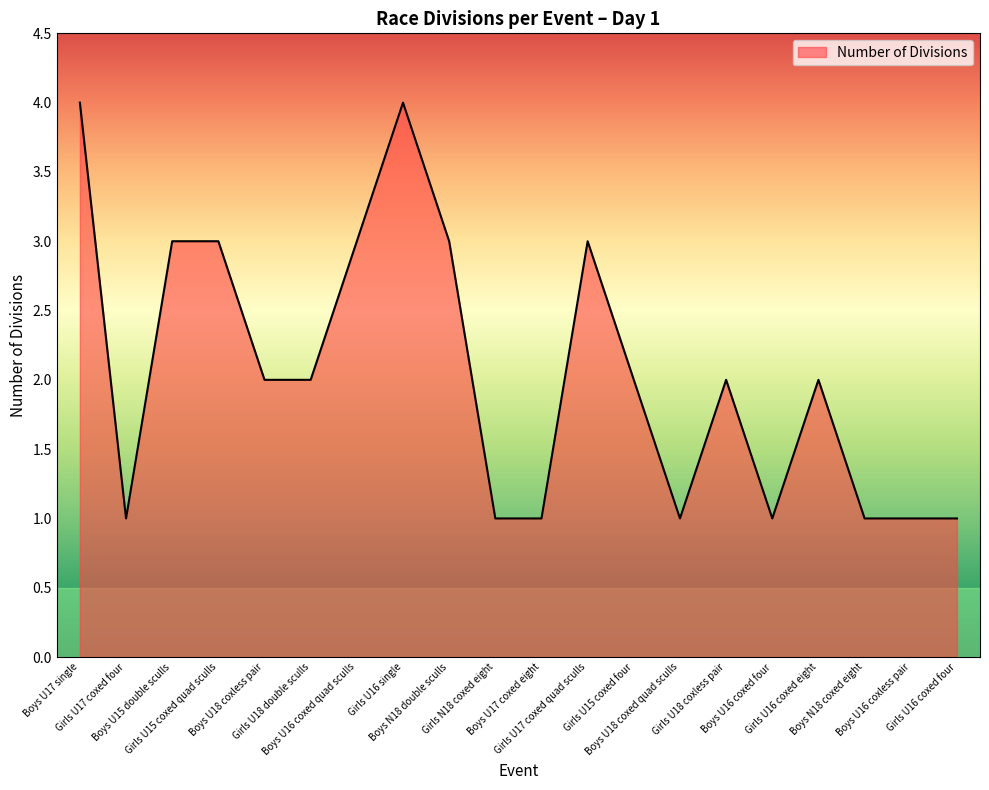

What is the greatest value displayed?

4